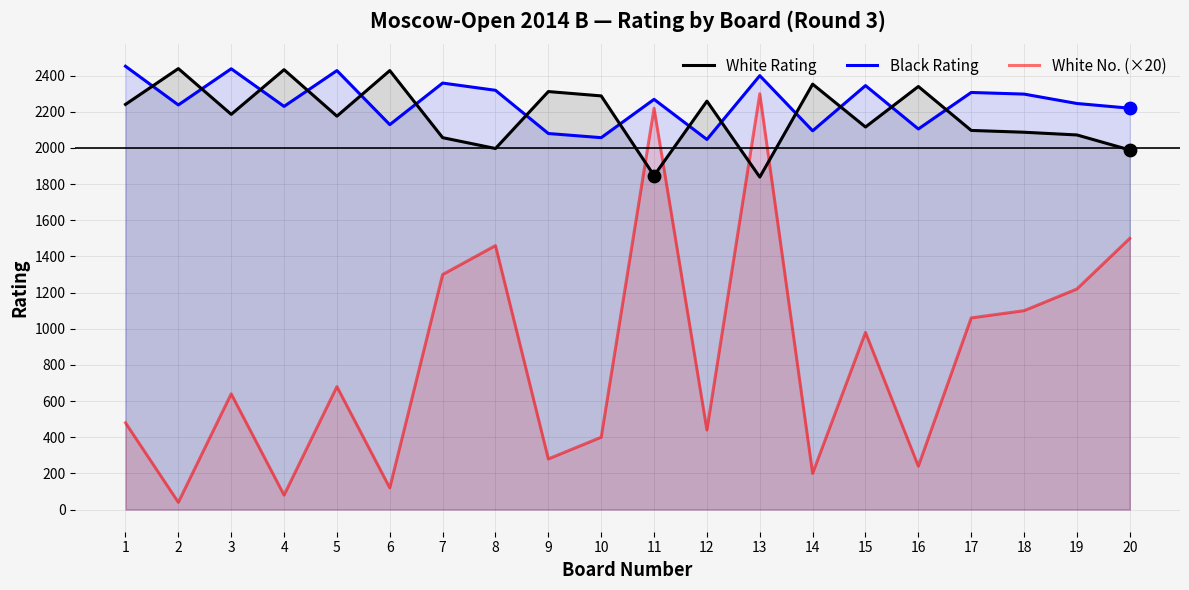

What are all the series names shown in the legend?

White Rating, Black Rating, White No. (×20)